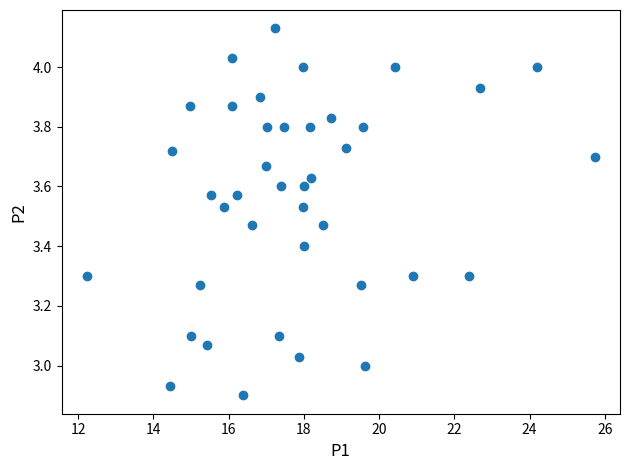

What is the range of Y values (max minus min)?

1.2